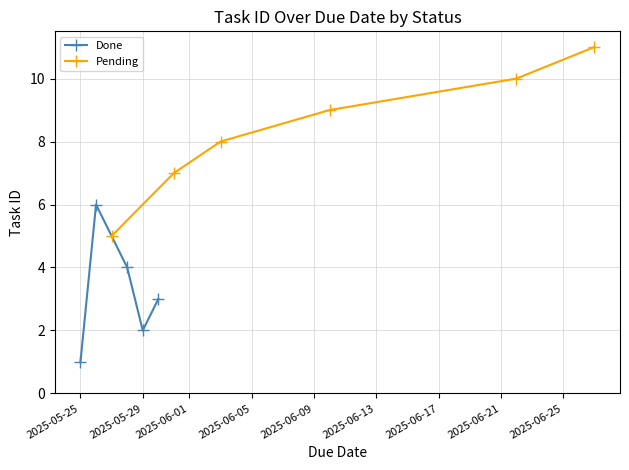

What is the value of the Pending point at the 6th from the left?

11